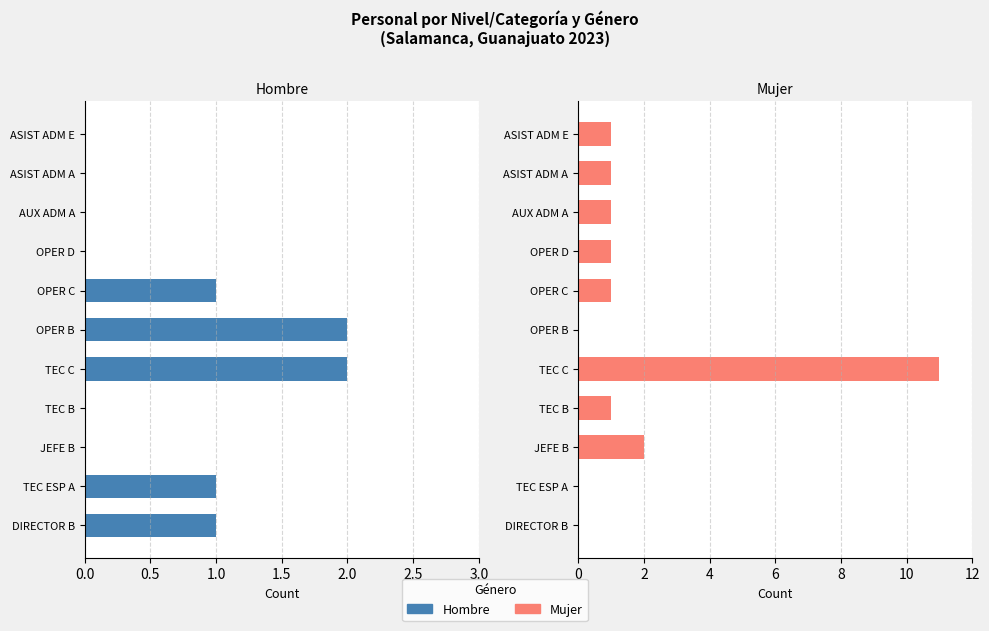

True or false: Mujer has a value of 1 at ASIST ADM E.

False